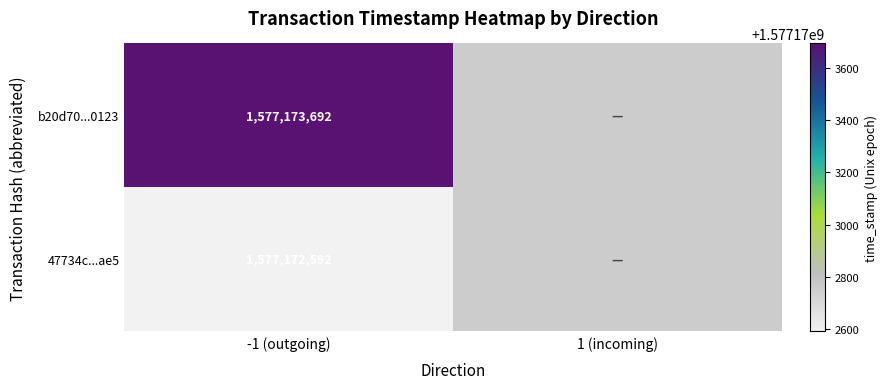

Which series has the widest spread of values?

47734cd2f4720fa4e090085f749712504516ae5